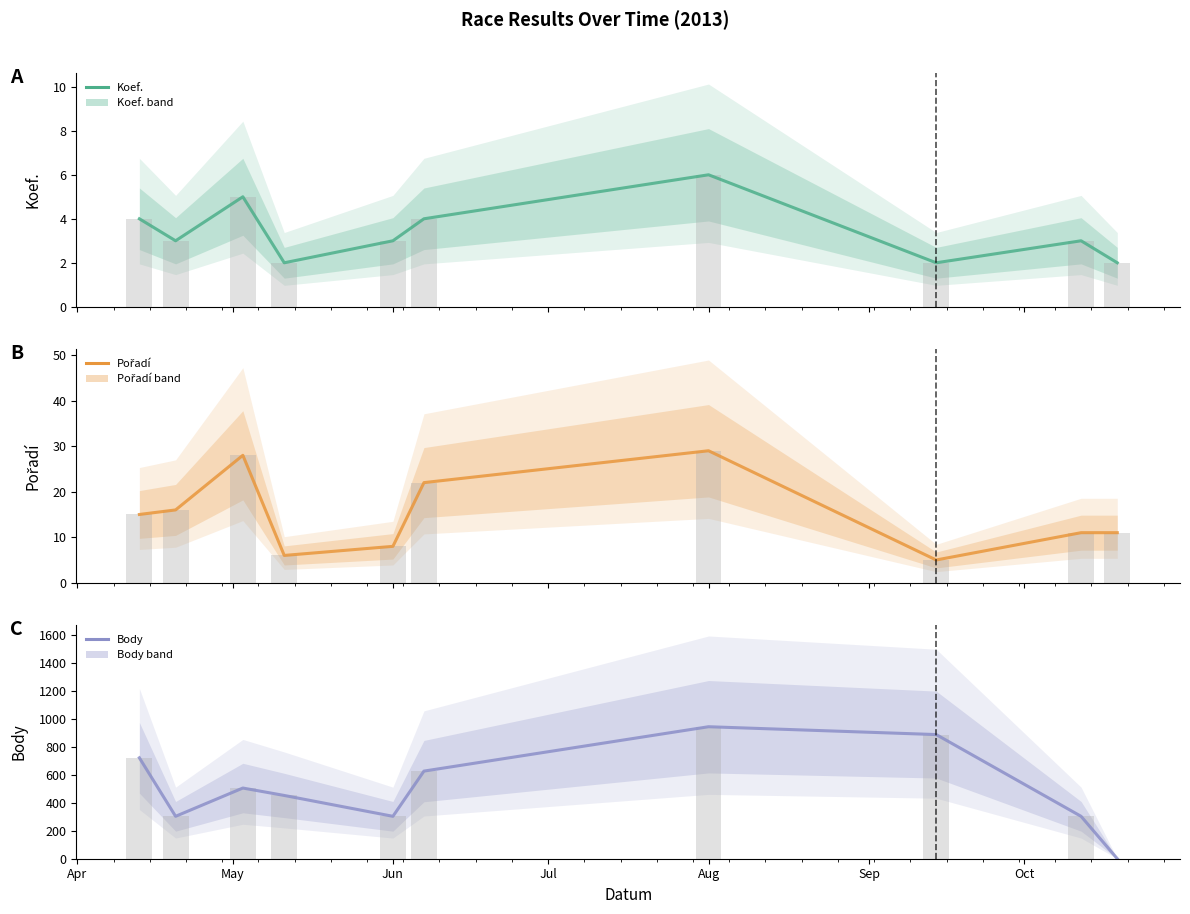

True or false: Body has a value of 153 at Jun.

False